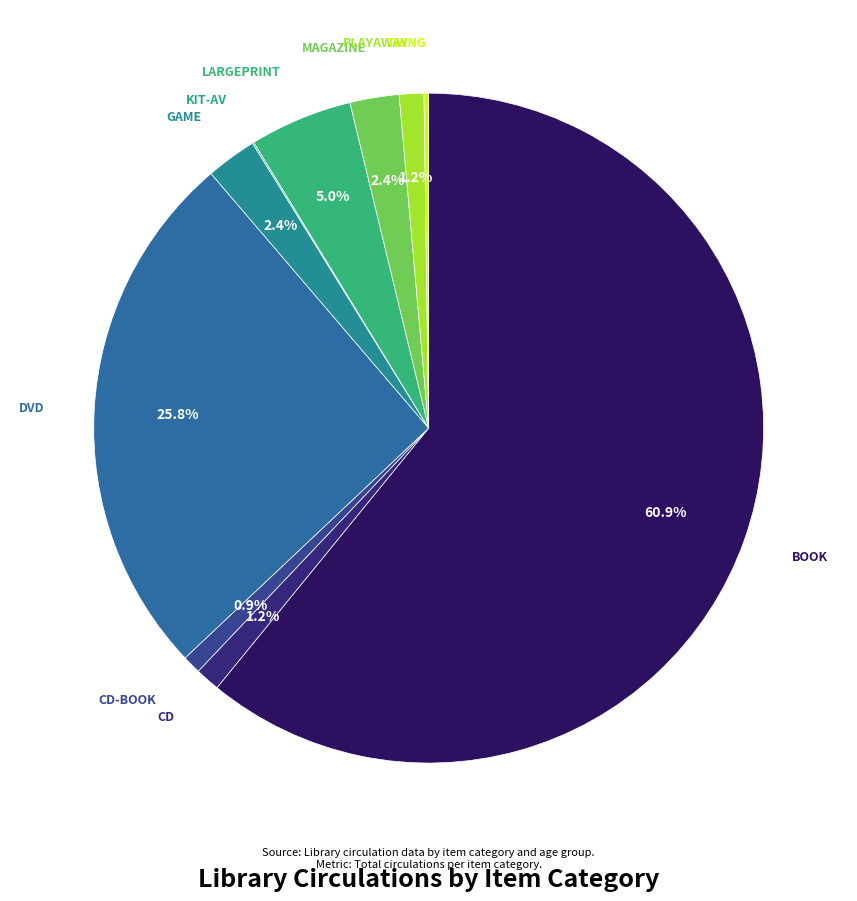

Rank the categories by value from highest to lowest.

BOOK, DVD, LARGEPRINT, GAME, MAGAZINE, CD, PLAYAWAY, CD-BOOK, THING, KIT-AV